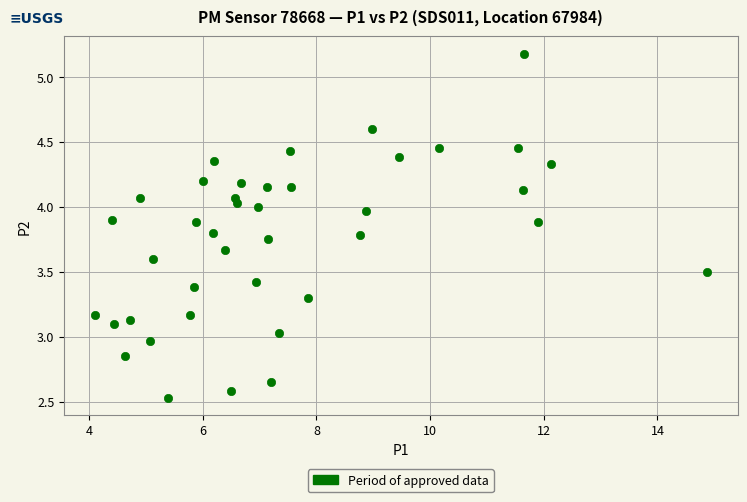

What is the range of X values (max minus min)?

10.8